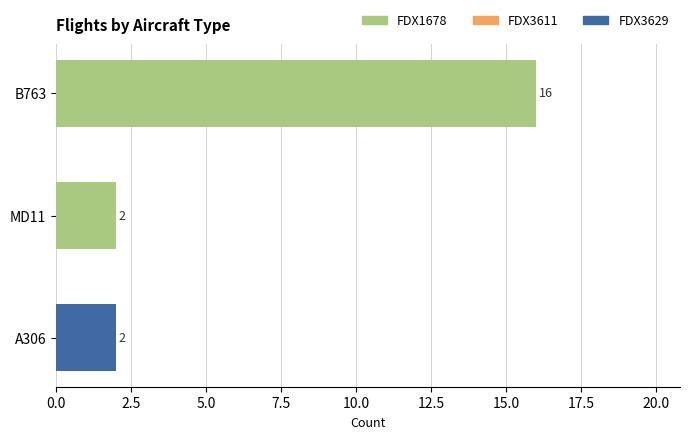

Reading top to bottom, list all the values displayed in this chart.

16	2	2